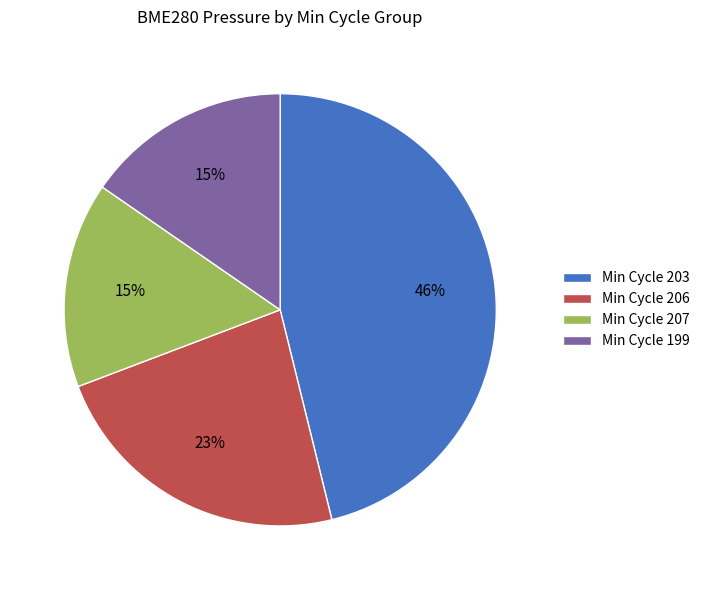

Which has a higher value, Min Cycle 203 or Min Cycle 207?

Min Cycle 203